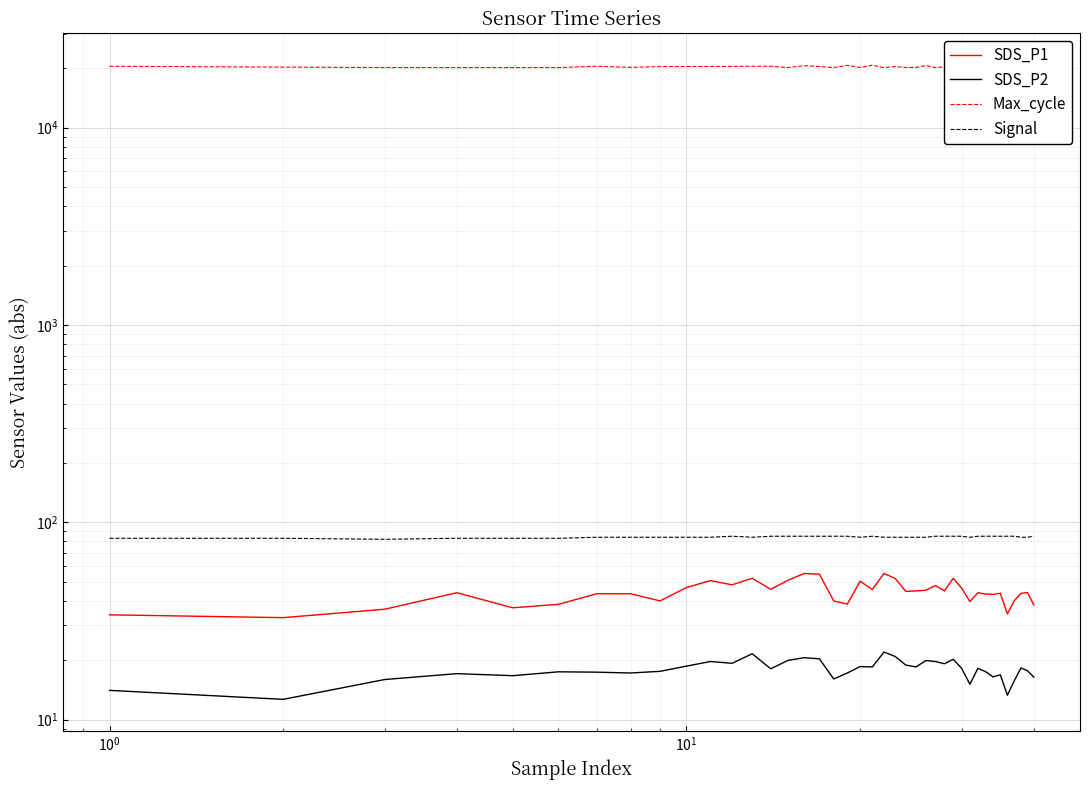

Reading left to right, what are all the values shown in this chart?

SDS_P1: 34.0	32.9	36.3	44.0	36.9	38.4	43.5	43.4	40.0	46.7	50.6	48.2	52.1	45.7	50.9	55.0	54.6	40.0	38.5	50.3	45.7	55.0	52.0	44.7	44.9	45.3	47.8	44.9	52.0	46.3	39.6	44.0	43.3	43.1	43.7	34.3	40.1	43.6	44.1	38.2
SDS_P2: 14.1	12.7	16.0	17.1	16.7	17.5	17.4	17.2	17.6	18.7	19.7	19.3	21.6	18.1	20.0	20.6	20.3	16.1	17.2	18.6	18.5	22.0	20.9	18.9	18.5	19.9	19.7	19.2	20.2	18.2	15.1	18.2	17.5	16.5	16.9	13.3	15.7	18.3	17.7	16.4
Max_cycle: 20466.0	20271.0	20165.0	20161.0	20153.0	20164.0	20477.0	20205.0	20398.0	20403.0	20417.0	20427.0	20470.0	20464.0	20164.0	20610.0	20403.0	20168.0	20676.0	20176.0	20737.0	20153.0	20415.0	20180.0	20184.0	20641.0	20172.0	20315.0	20238.0	20172.0	20172.0	20186.0	20205.0	20168.0	20168.0	20160.0	20283.0	20313.0	20175.0	20224.0
Signal: 83.0	83.0	82.0	83.0	83.0	83.0	84.0	84.0	84.0	84.0	84.0	85.0	84.0	85.0	85.0	85.0	85.0	85.0	85.0	84.0	85.0	84.0	84.0	84.0	84.0	84.0	85.0	85.0	85.0	85.0	84.0	85.0	85.0	85.0	85.0	85.0	85.0	84.0	84.0	85.0